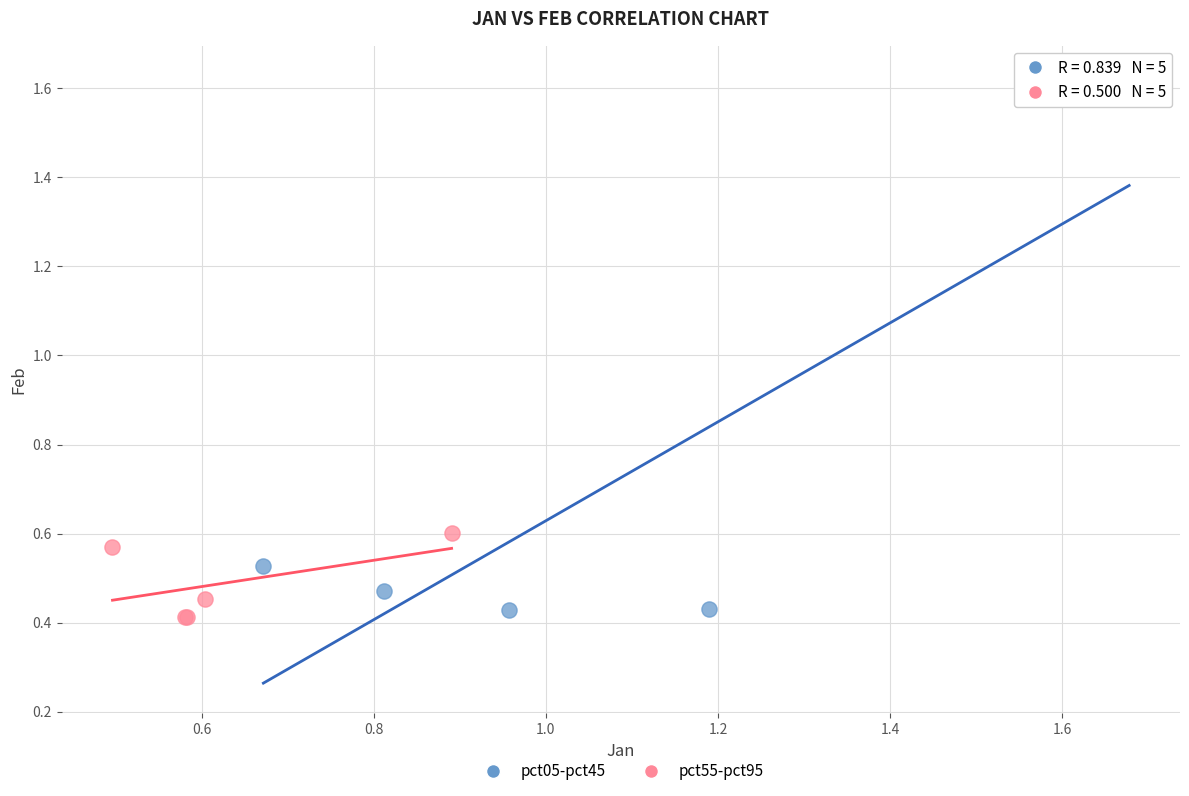

What are all the series names shown in the legend?

pct05-pct45, pct55-pct95